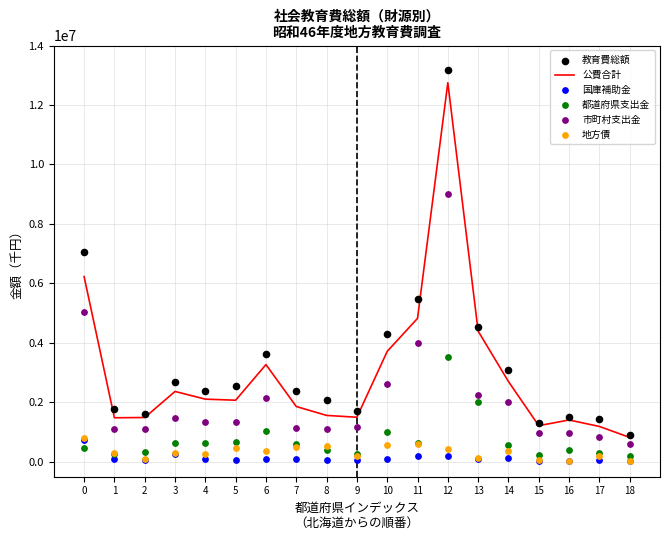

Is the value of 公費合計 at 14 greater than the value of 都道府県支出金 at 5?

Yes